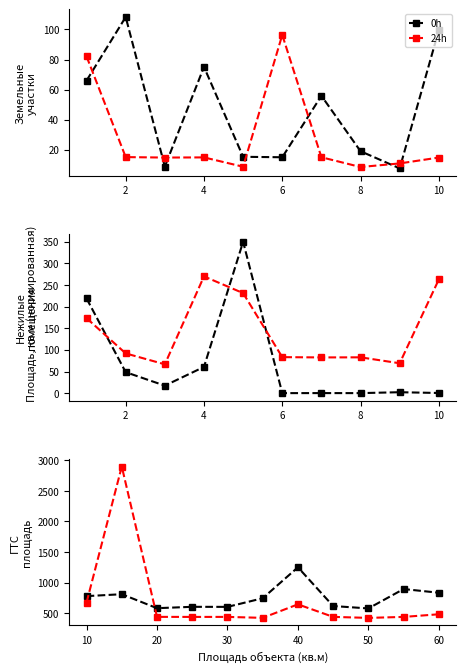

At which label does 0h reach its minimum?

50